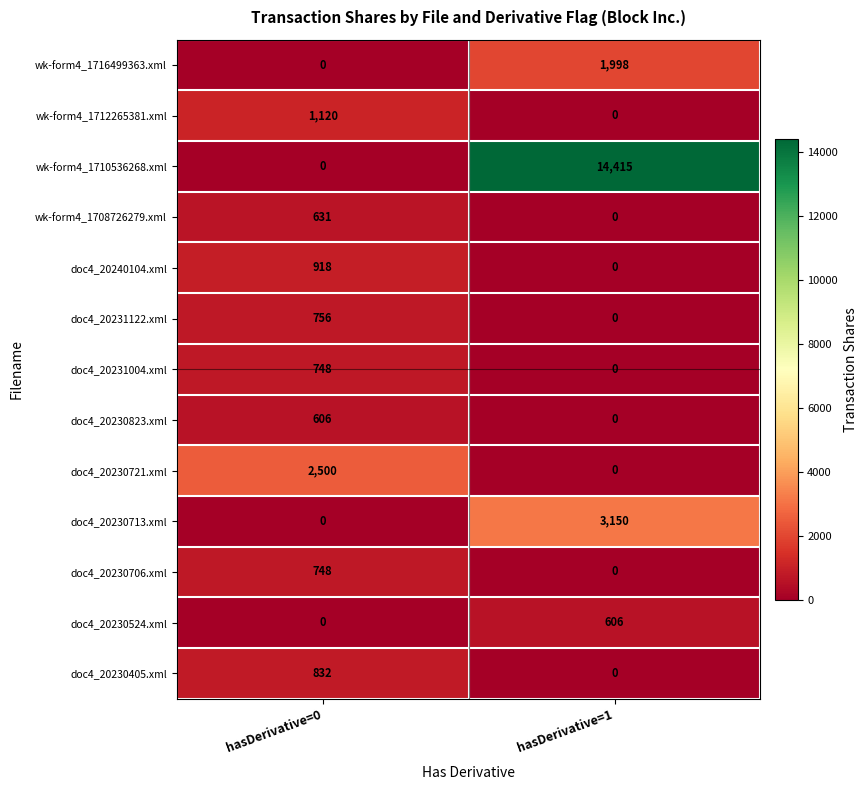

The doc4_20230823.xml series shows 606 at hasDerivative=0. True or false?

True